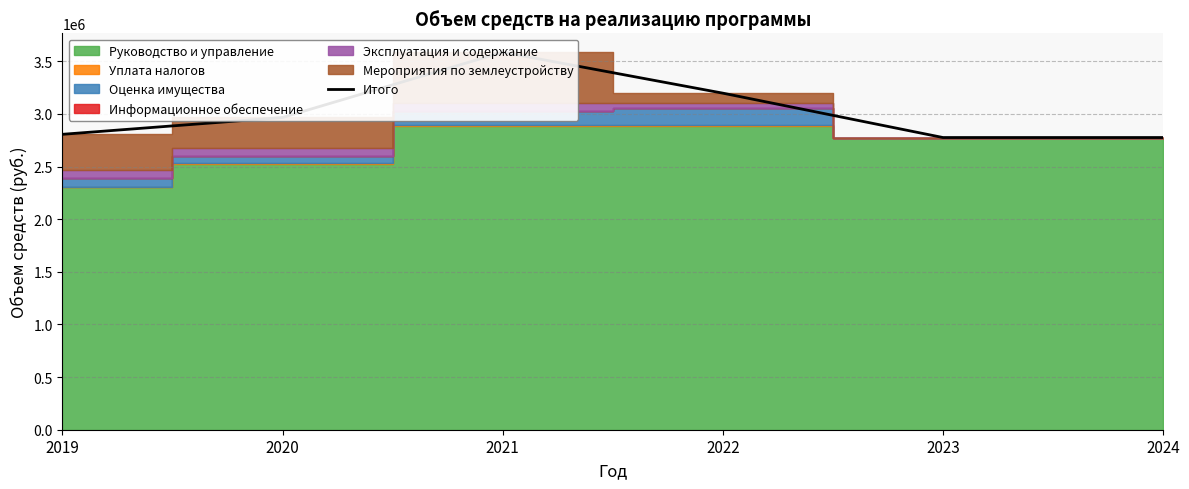

Where is the first local maximum?

2021